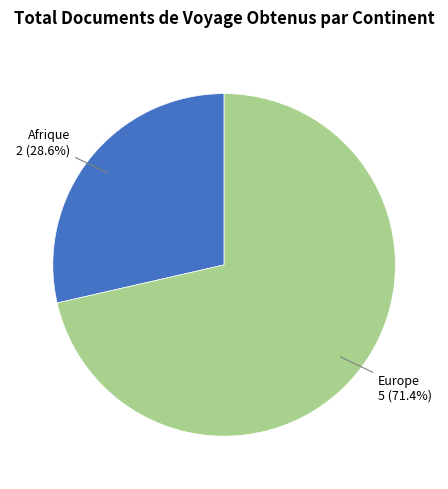

Is there a majority slice in this chart?

Yes